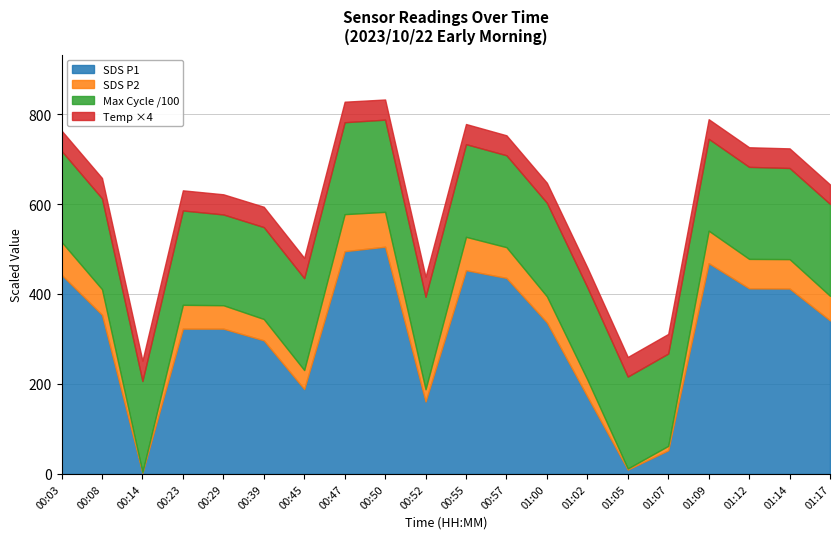

The value of SDS P1 at 01:17 is 210.7. True or false?

False